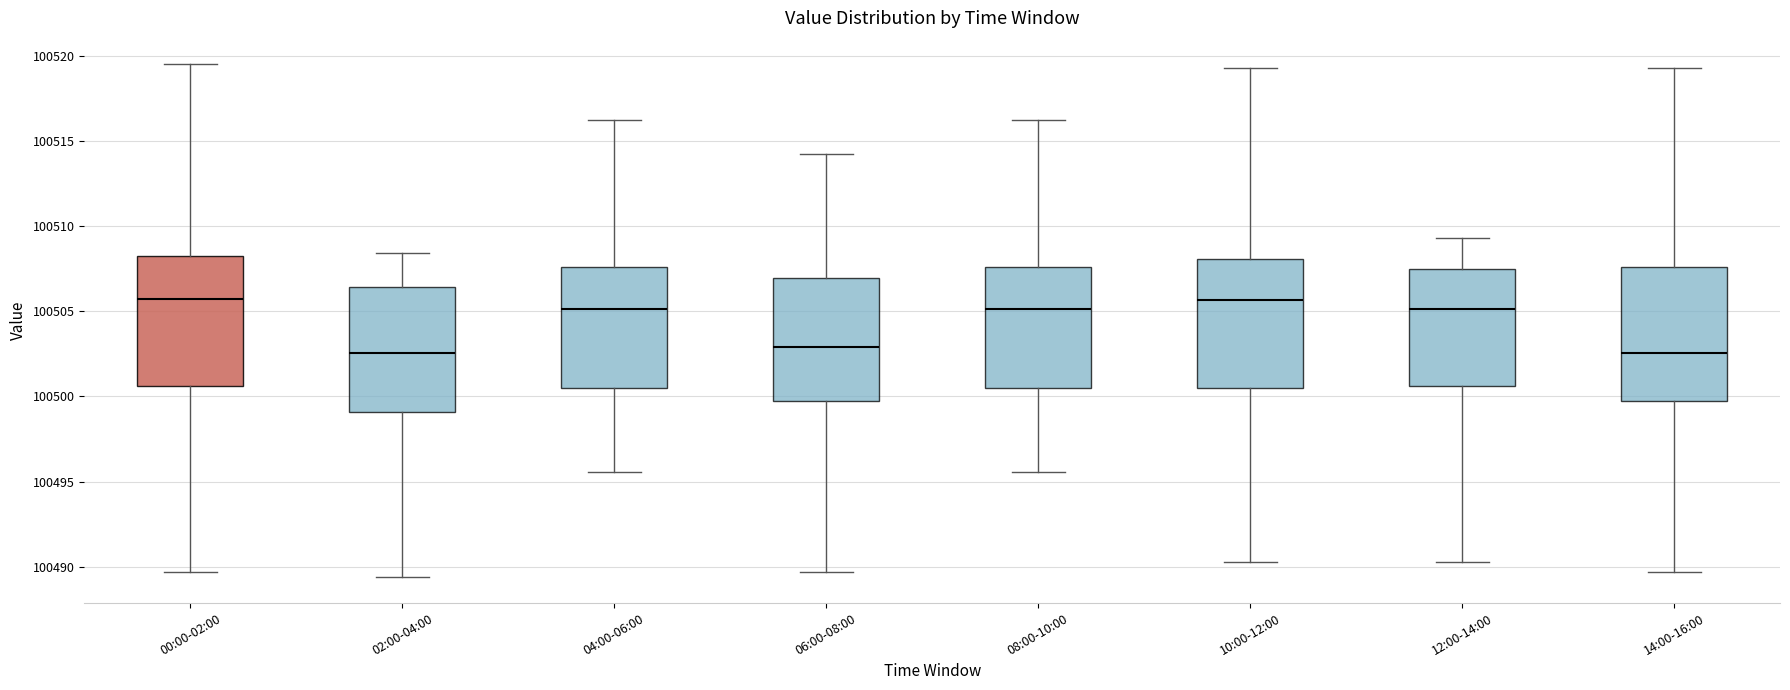

Where does the upper whisker of the box for 08:00-10:00 end on the y-axis? The values are not printed on the chart, so give them approximately, as read against the axis.

100516.0